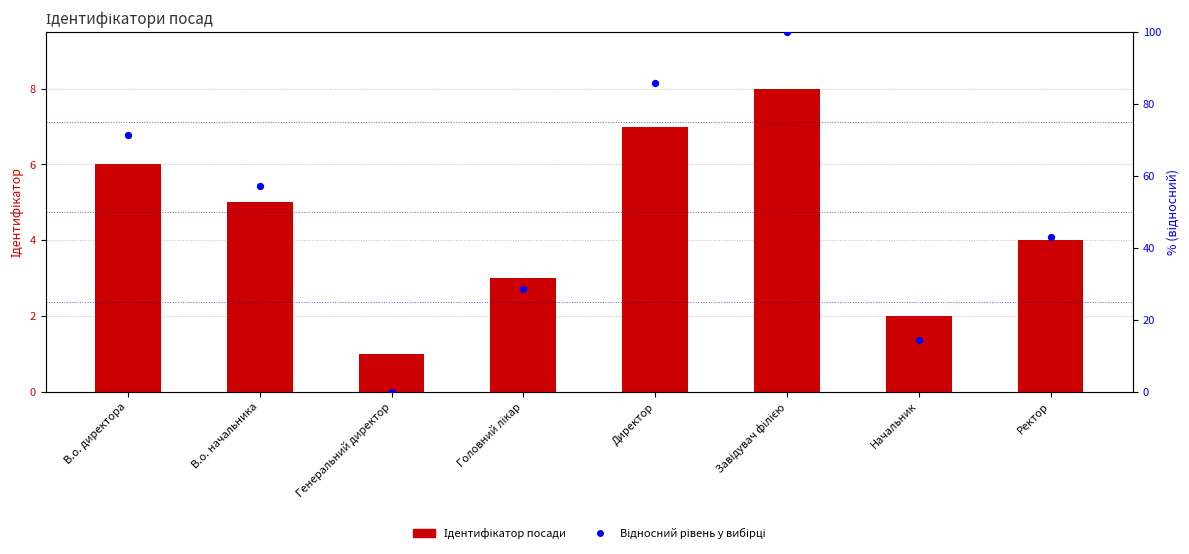

Is the value of Ідентифікатор at В.о. директора greater than the value of Відносний рівень at Директор?

No